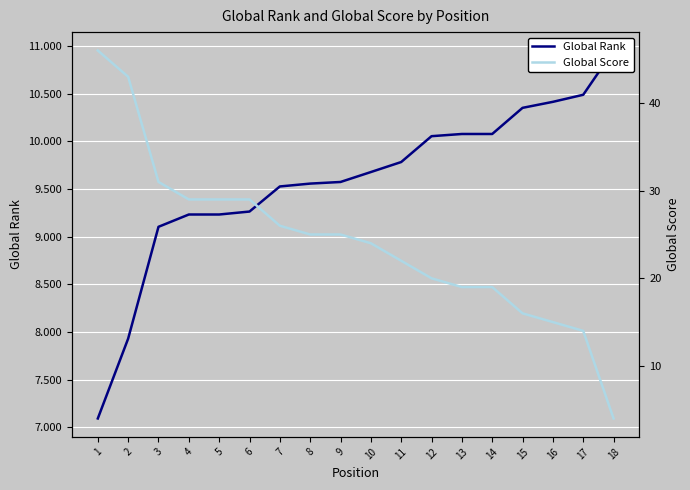

True or false: Global Score and Global Rank cross at least once.

False